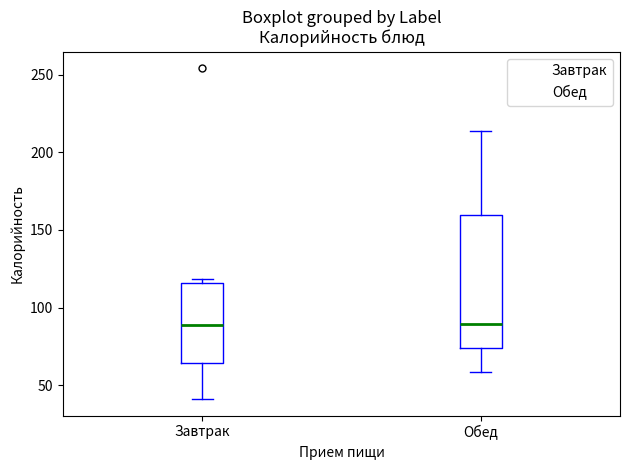

Reading left to right, transcribe this box plot: for each box, give where its median line is, the range the box spans, and where its two whiskers end, as read against the y-axis. The values are not printed on the chart, so give them approximately, as read against the axis.

Завтрак: median 90, box 65 to 115, whiskers 40 to 120
Обед: median 90, box 75 to 160, whiskers 60 to 215